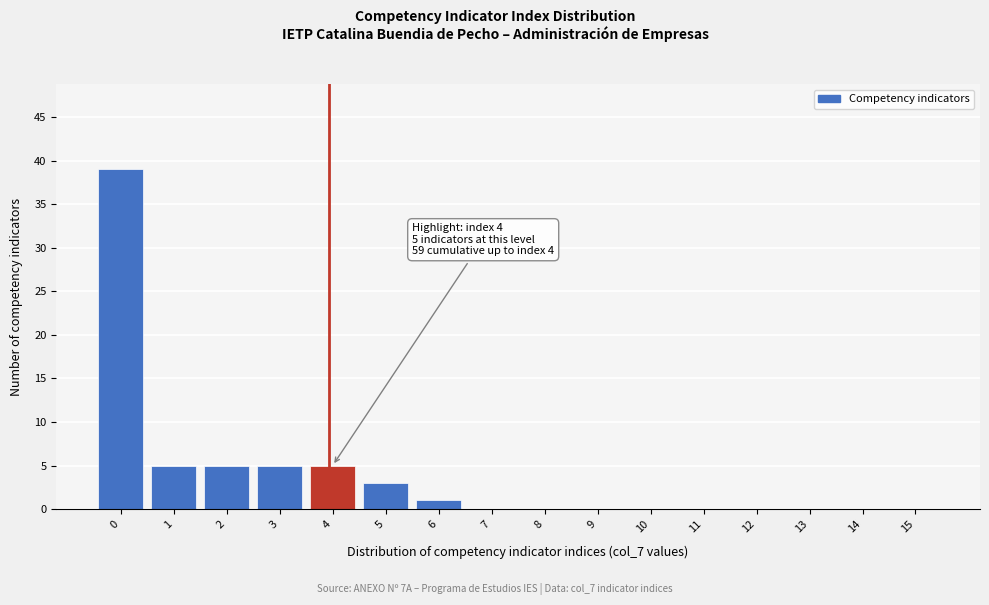

Reading right to left, list all the values displayed in this chart.

15=0	14=0	13=0	12=0	11=0	10=0	9=0	8=0	7=0	6=1	5=3	4=5	3=5	2=5	1=5	0=39